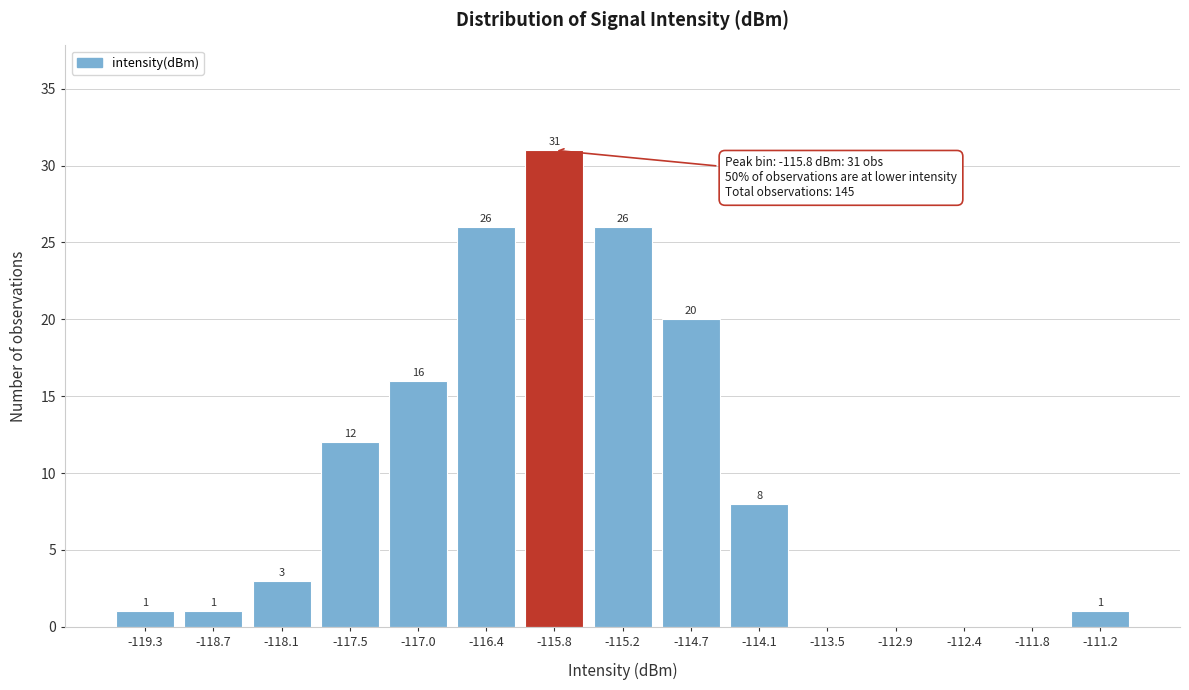

Reading left to right, what are all the values shown in this chart?

-119.3=1	-118.7=1	-118.1=3	-117.5=12	-117.0=16	-116.4=26	-115.8=31	-115.2=26	-114.7=20	-114.1=8	-113.5=0	-112.9=0	-112.4=0	-111.8=0	-111.2=1